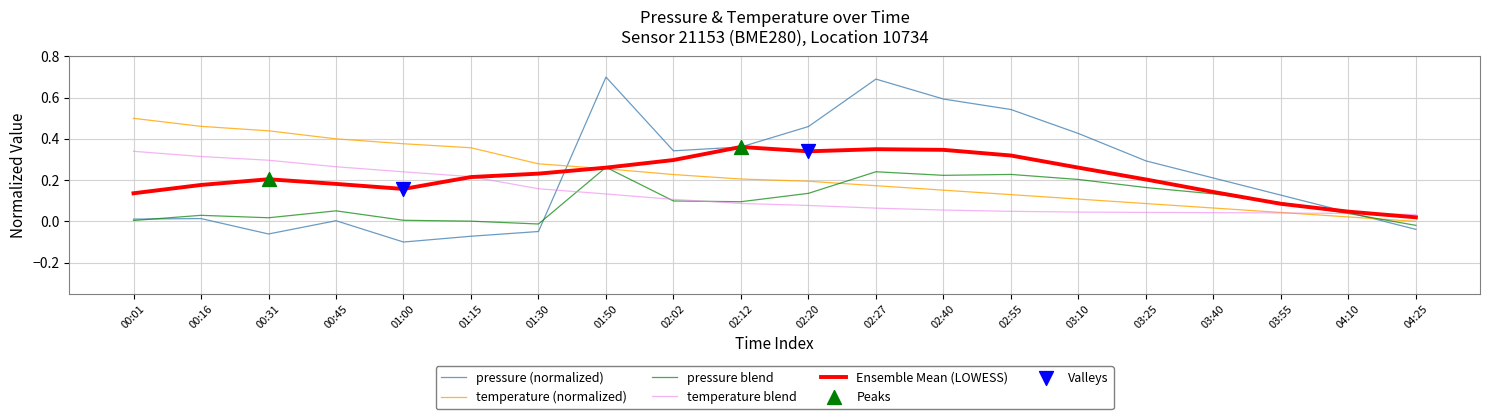

Which series has the widest spread of values?

pressure (normalized)